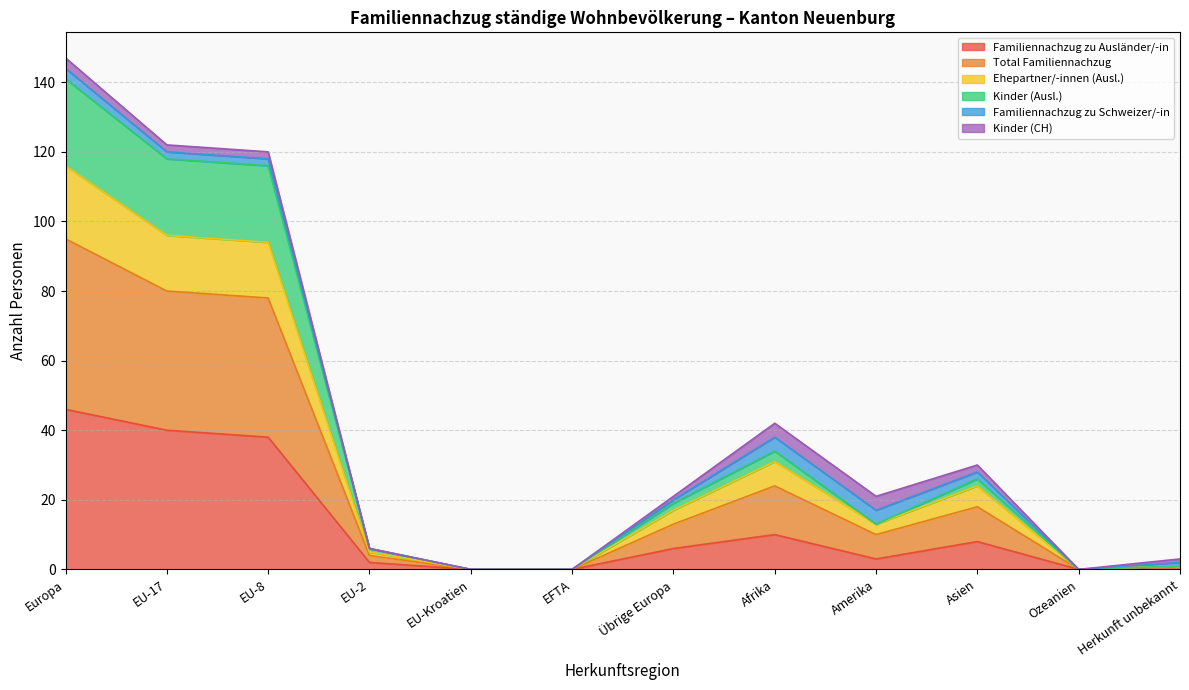

Does the chart have visible grid lines?

Yes